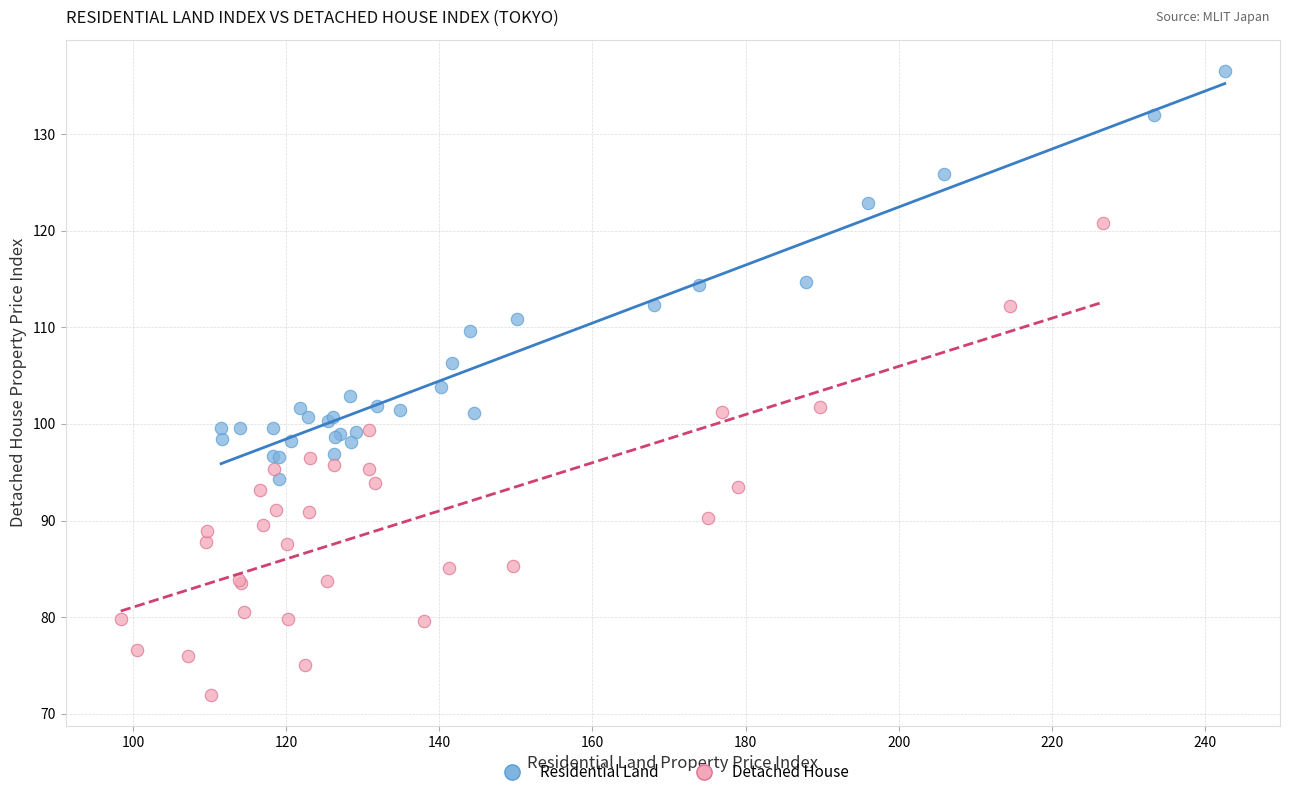

Which series reaches the minimum Y coordinate?

Detached House